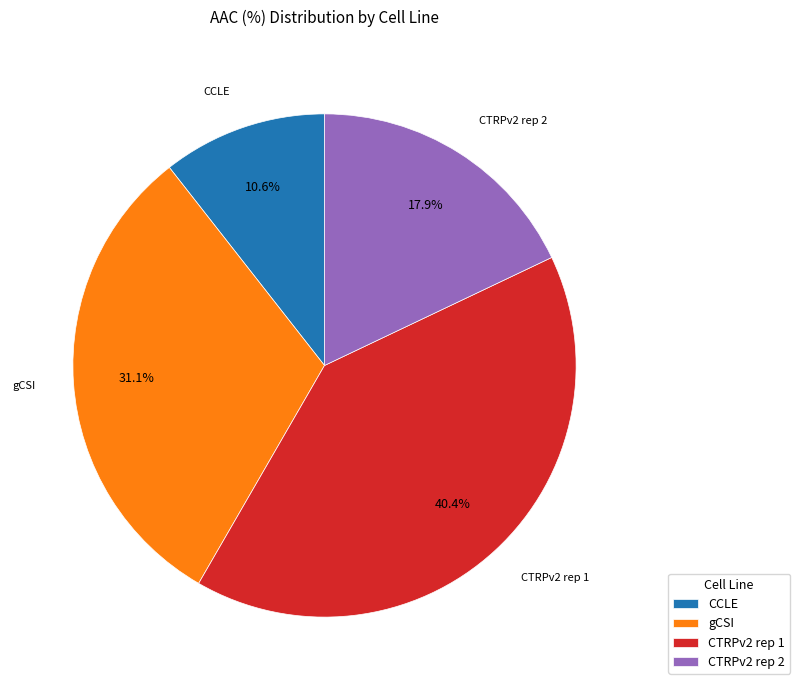

What is the smallest slice in the pie chart?

CCLE